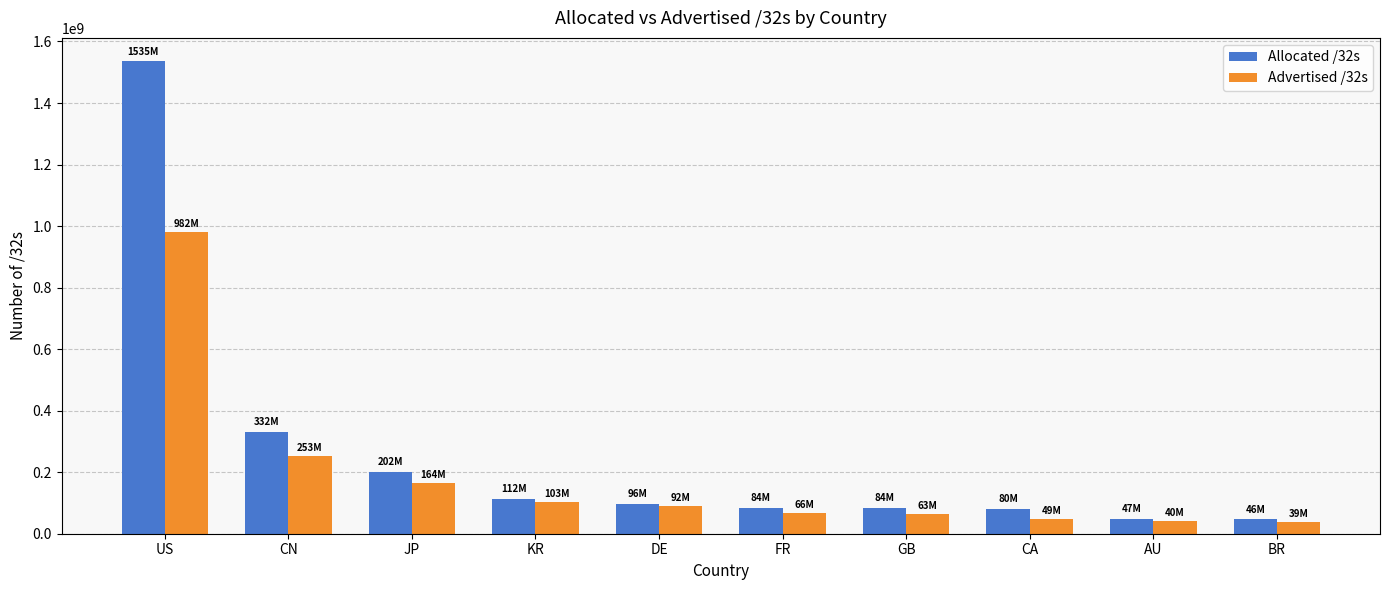

What is the approximate value of Allocated /32s at JP, to the nearest 10?

202098690